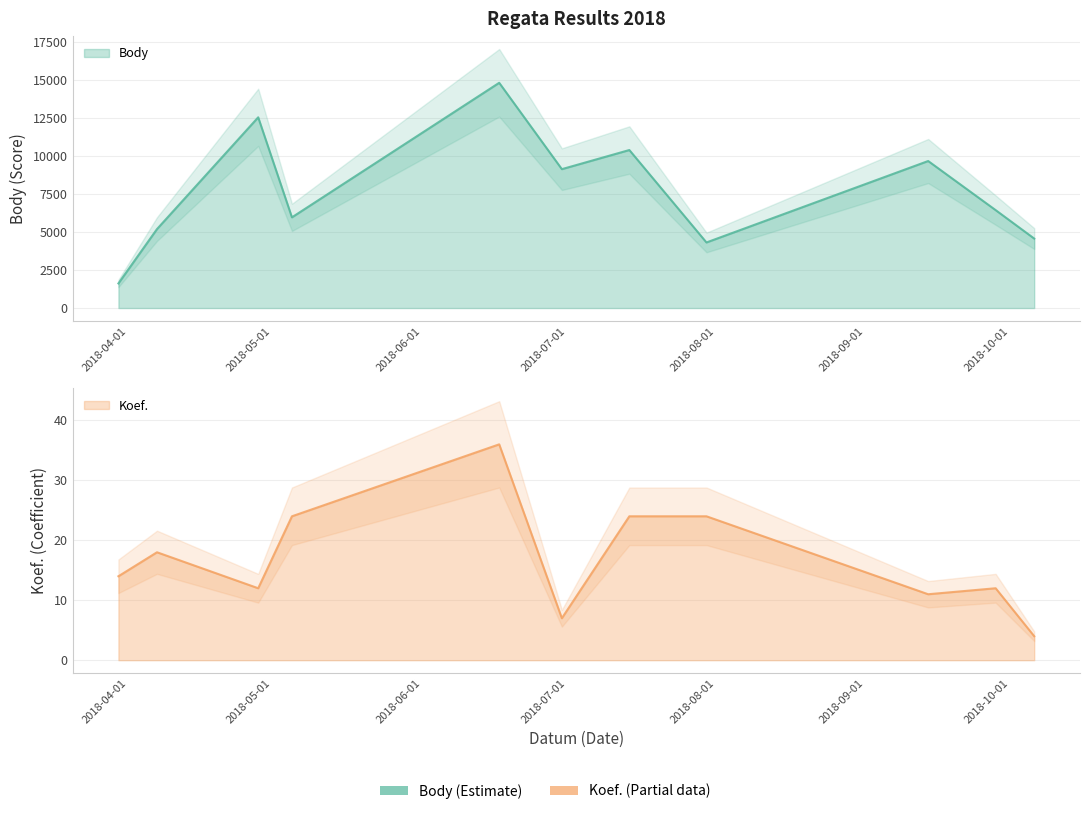

Is the value of Body at 2018-06-17 greater than the value of Koef. at 2018-03-30?

Yes